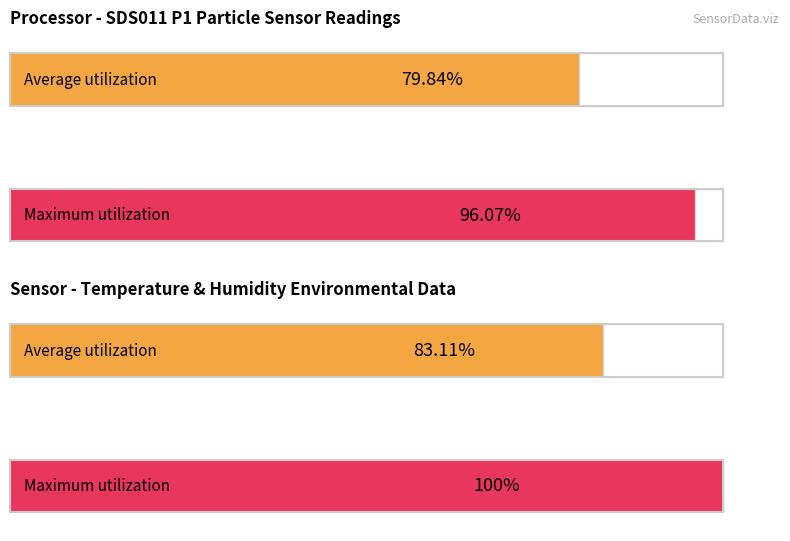

What are all the series names shown in the legend?

Average utilization, Maximum utilization